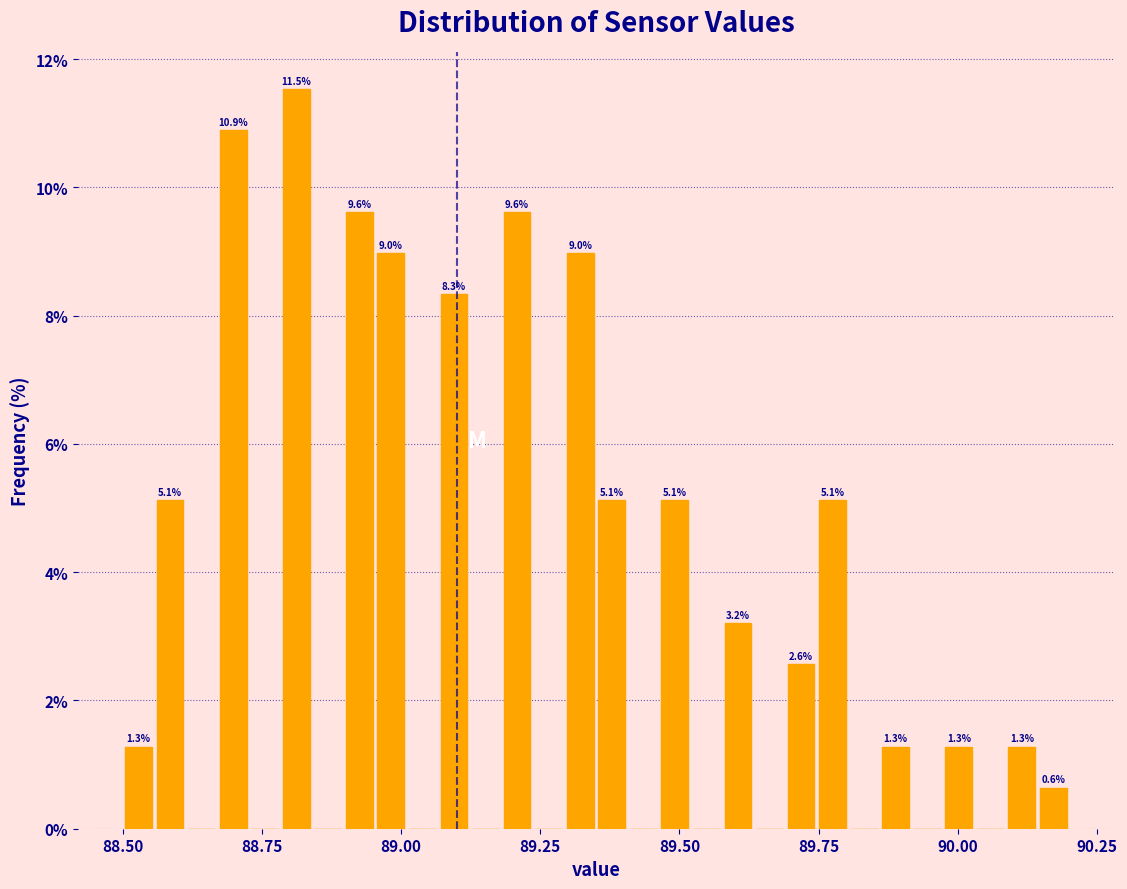

Around what value on the x-axis is the tallest bar? Give the approximate position of its centre, as read against the axis.

88.80